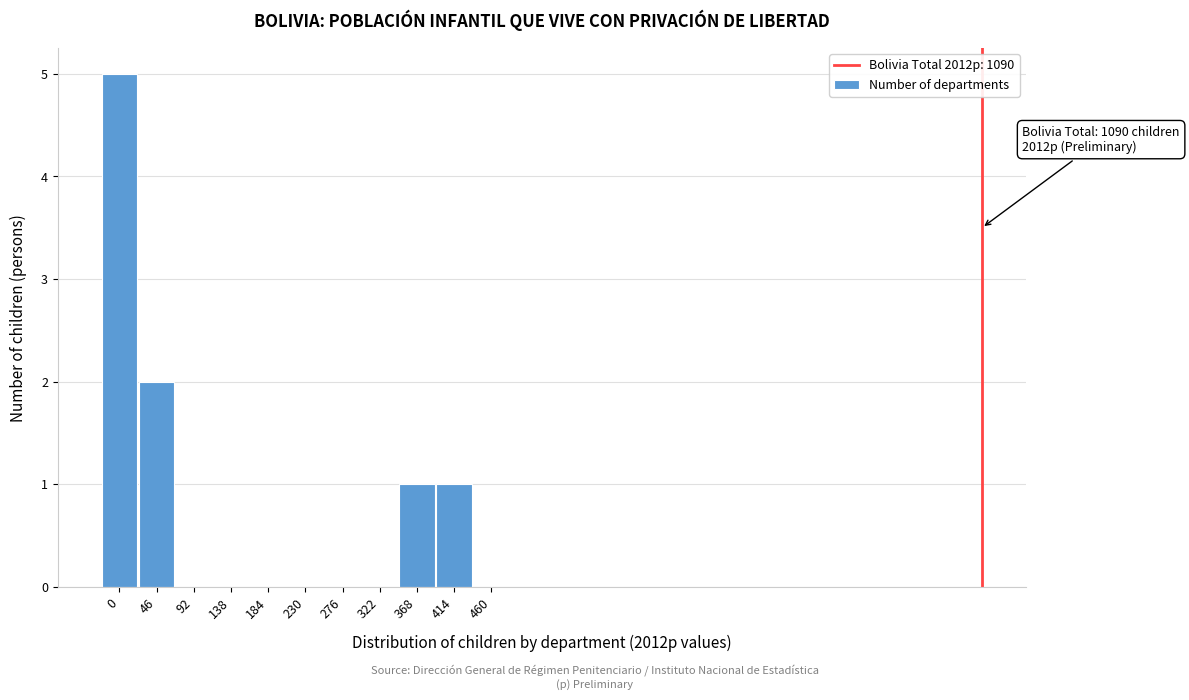

Reading left to right, transcribe all the data shown in this chart.

0=5	46=2	92=0	138=0	184=0	230=0	276=0	322=0	368=1	414=1	460=0